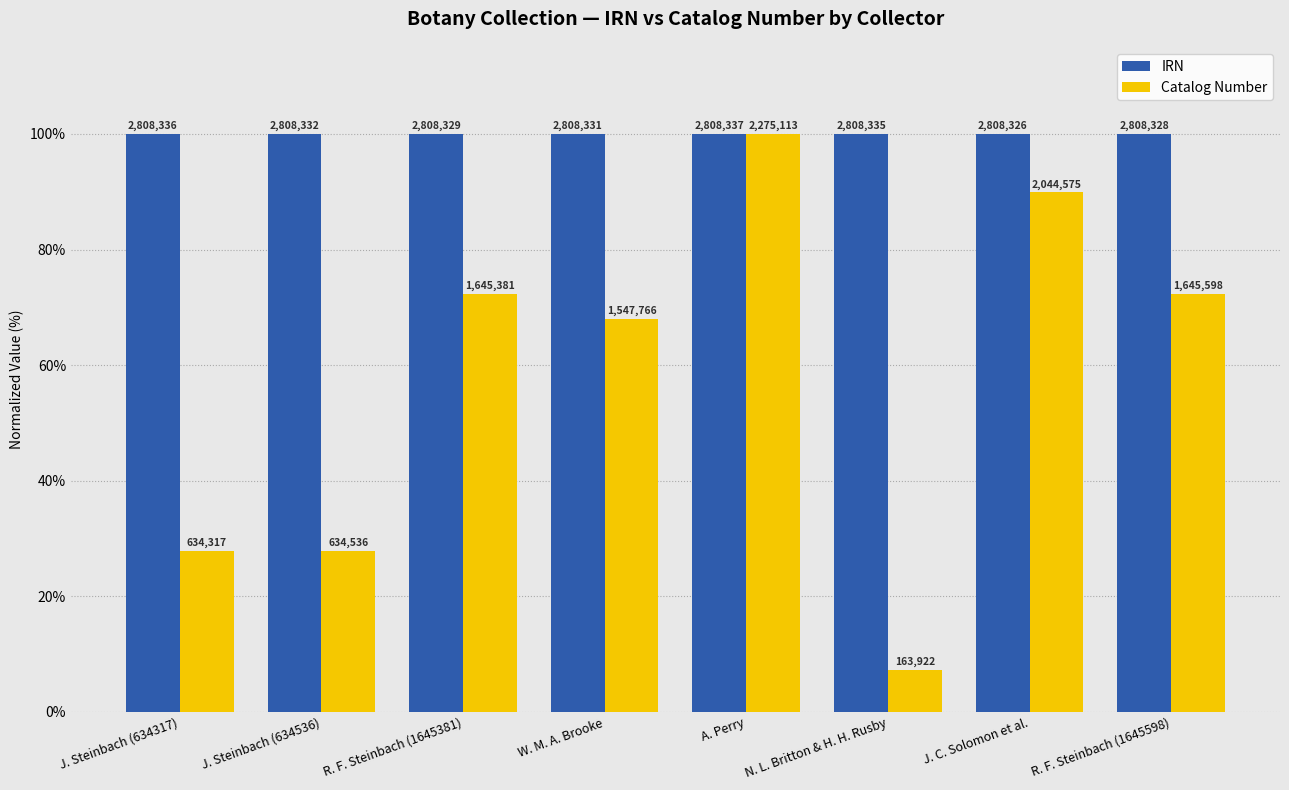

At which category is the sum across all series the highest?

A. Perry